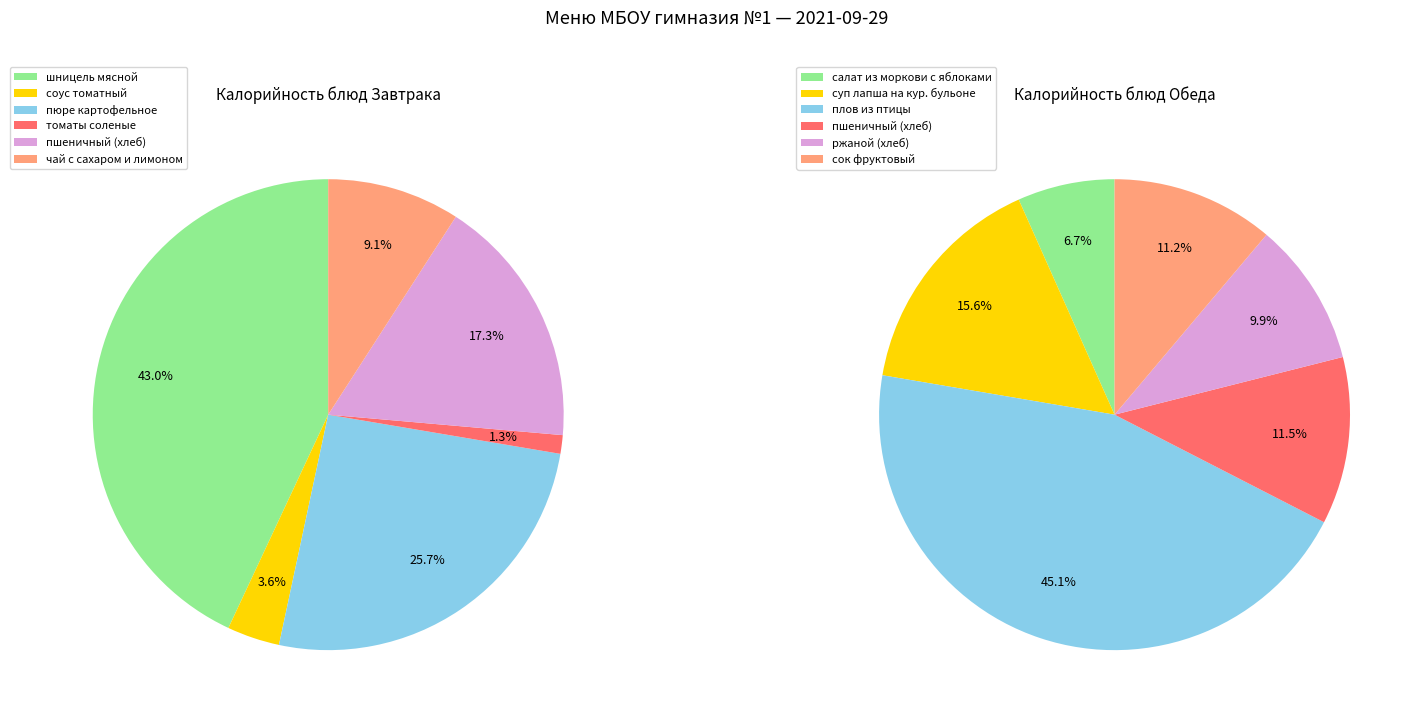

The 5 slice represents 9% of the pie. True or false?

True